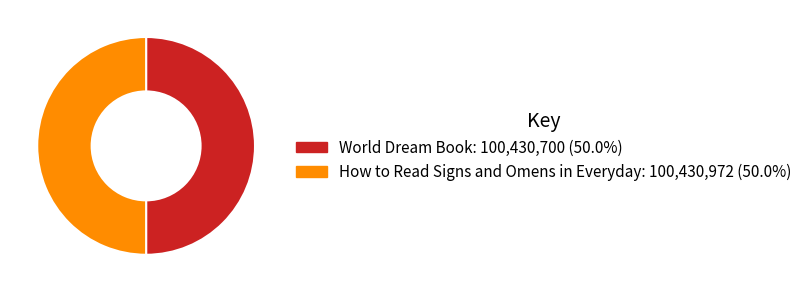

How many slices are in this pie chart?

2